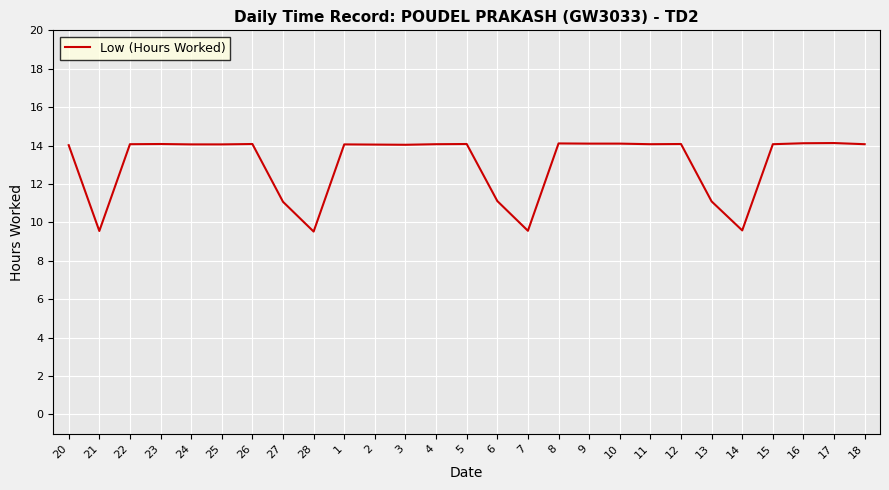

What position from the right is 3?

16